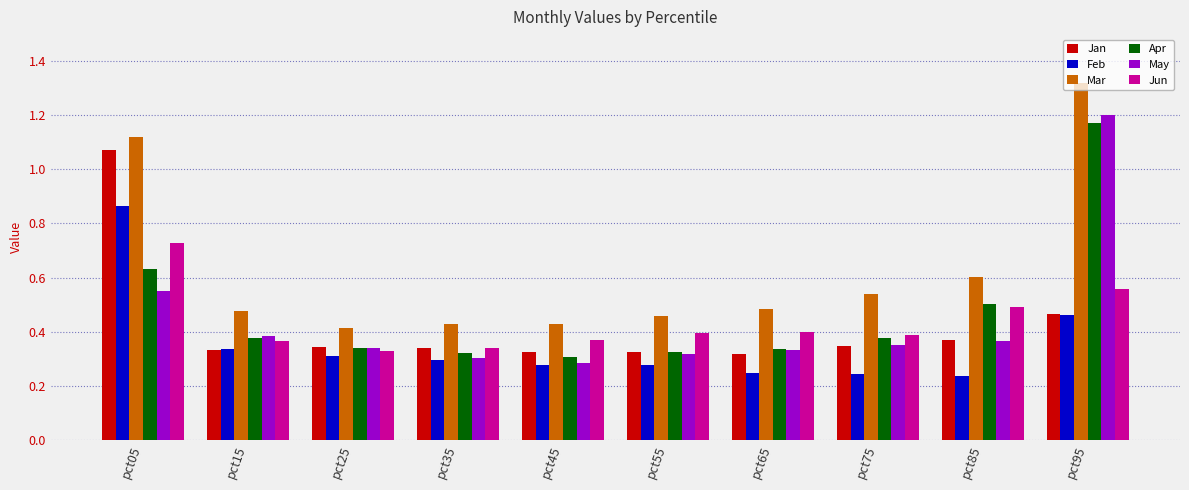

Does the chart contain stacked bars?

No